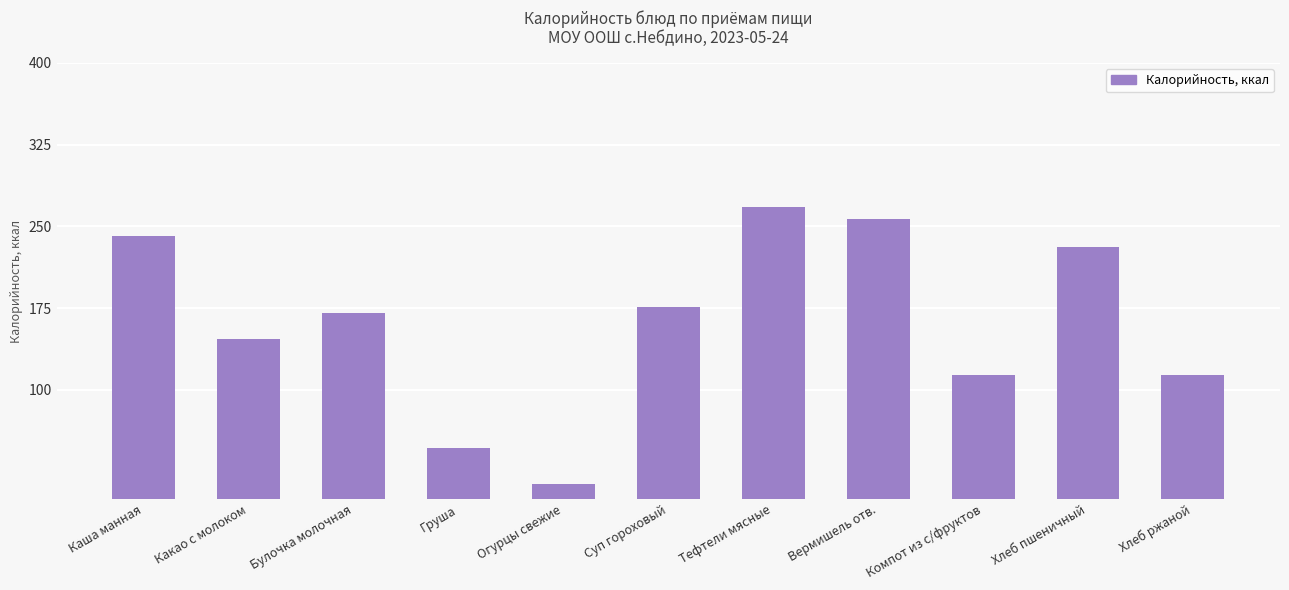

At which label does the data first exceed 171?

Каша манная